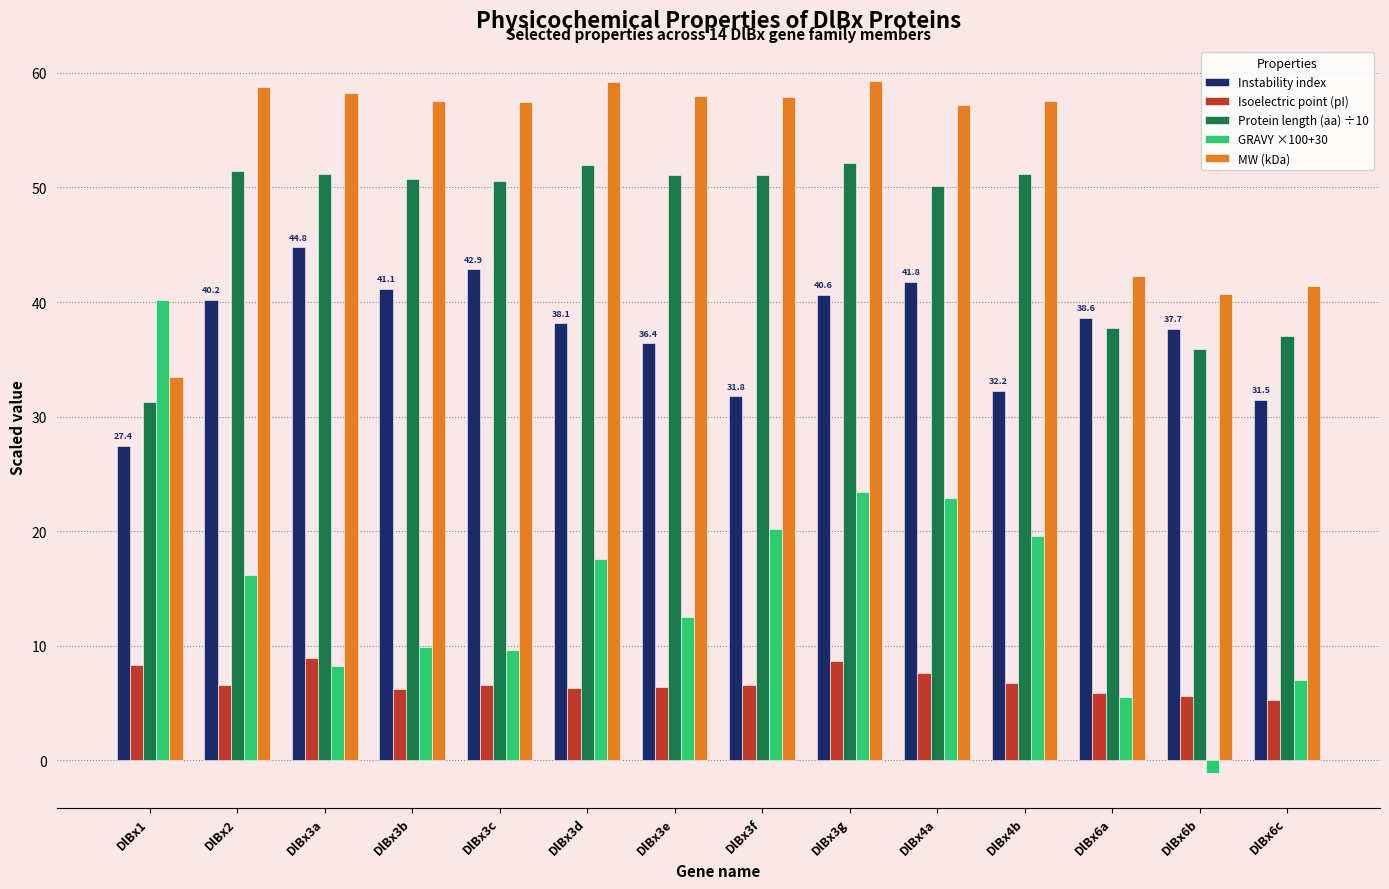

The GRAVY ×100+30 series shows 6.9 at DlBx3e. True or false?

False